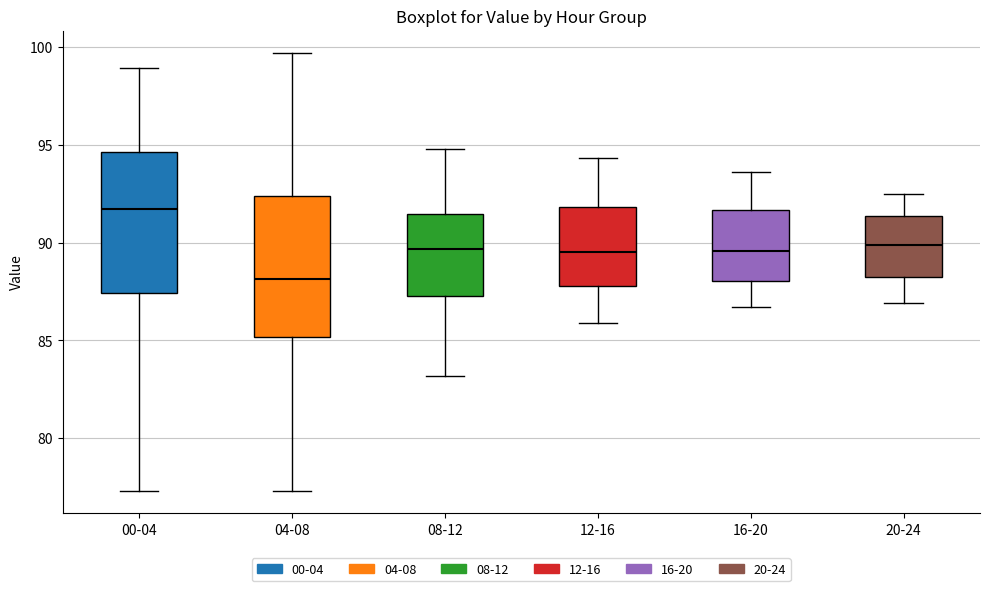

Reading left to right, read every box against the y-axis: the position of its median line, the range the box covers, and the ends of its whiskers. The values are not printed on the chart, so give them approximately, as read against the axis.

00-04: median 91.5, box 87.5 to 94.5, whiskers 77.5 to 99.0
04-08: median 88.0, box 85.0 to 92.5, whiskers 77.5 to 99.5
08-12: median 89.5, box 87.5 to 91.5, whiskers 83.0 to 95.0
12-16: median 89.5, box 88.0 to 92.0, whiskers 86.0 to 94.5
16-20: median 89.5, box 88.0 to 91.5, whiskers 86.5 to 93.5
20-24: median 90.0, box 88.5 to 91.5, whiskers 87.0 to 92.5